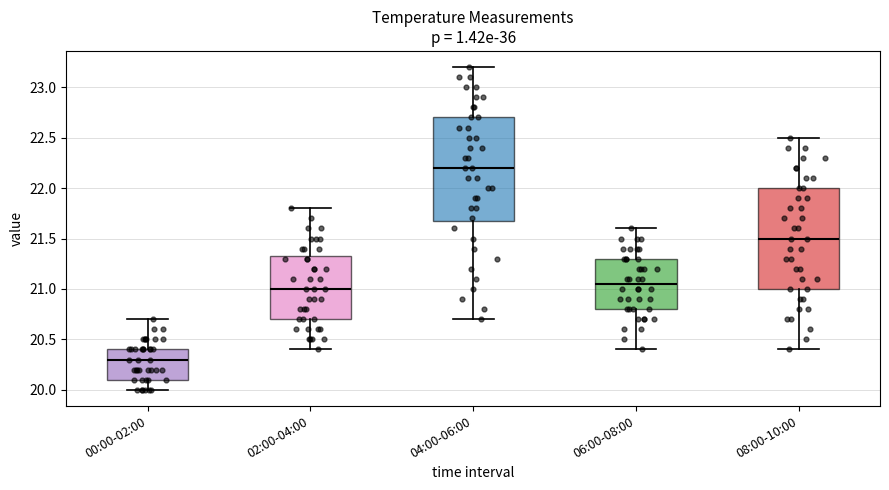

Reading left to right, read every box against the y-axis: the position of its median line, the range the box covers, and the ends of its whiskers. The values are not printed on the chart, so give them approximately, as read against the axis.

00:00-02:00: median 20.30, box 20.10 to 20.40, whiskers 20.00 to 20.70
02:00-04:00: median 21.00, box 20.70 to 21.35, whiskers 20.40 to 21.80
04:00-06:00: median 22.20, box 21.70 to 22.70, whiskers 20.70 to 23.20
06:00-08:00: median 21.05, box 20.80 to 21.30, whiskers 20.40 to 21.60
08:00-10:00: median 21.50, box 21.00 to 22.00, whiskers 20.40 to 22.50